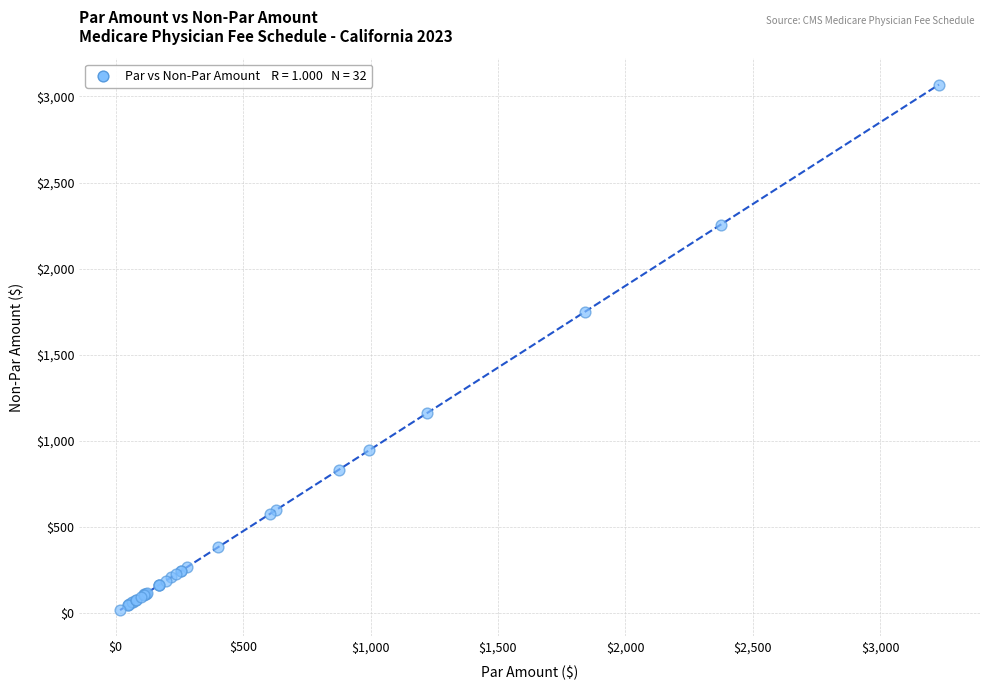

What Y value in the scatter plot is closest to 1542?

1749.5